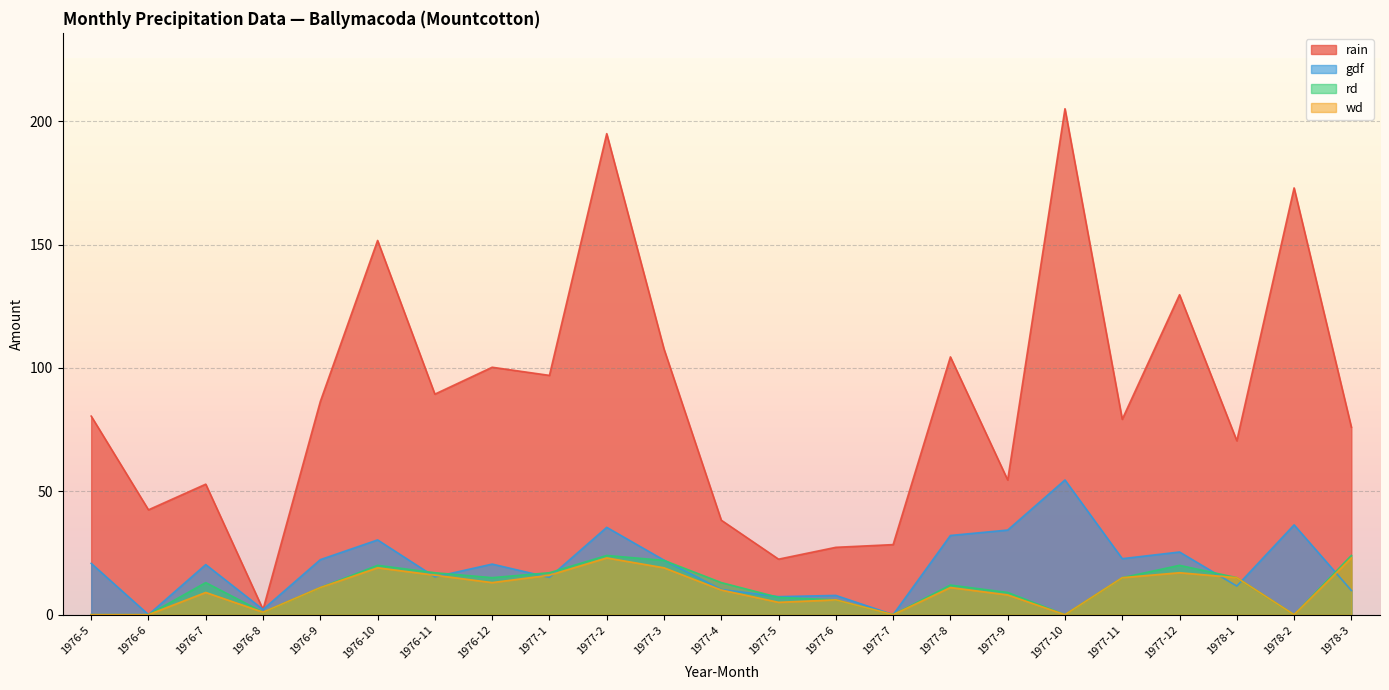

How many data points in wd are above 11?

10